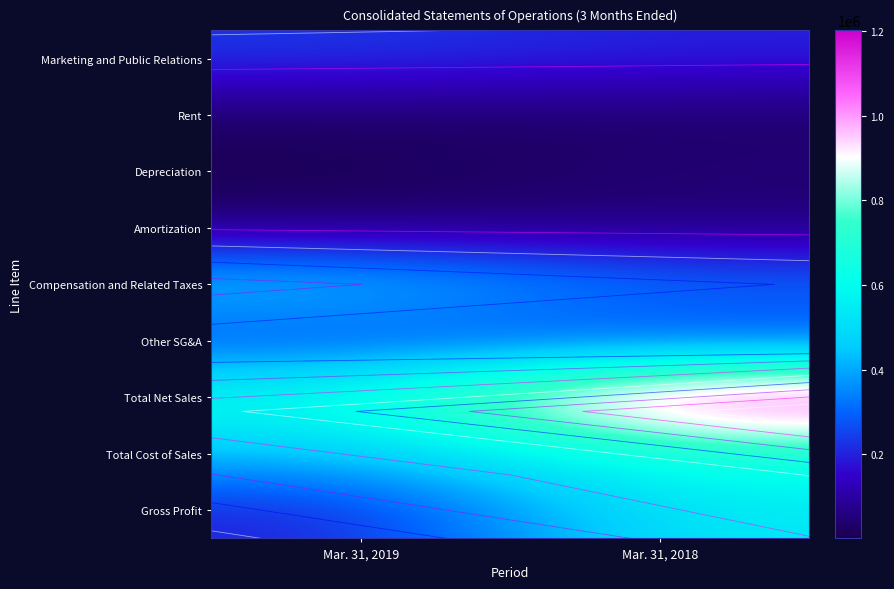

Is it true that Other SG&A equals 109998 at Mar. 31, 2018?

False